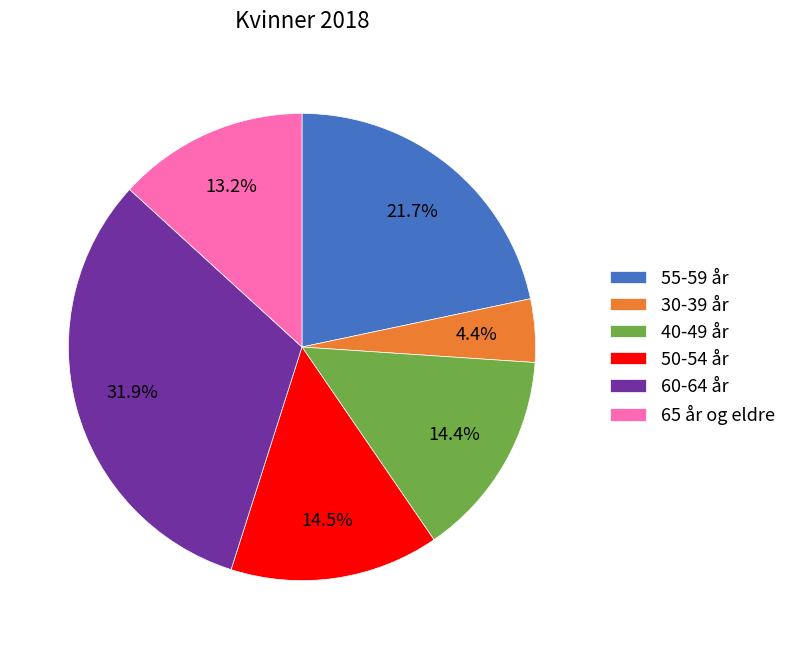

Combined, do 55-59 år and 60-64 år account for over 50%?

Yes